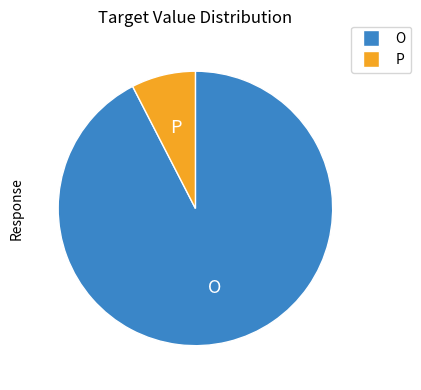

What is the ratio of the value at O to the value at P?

12.2